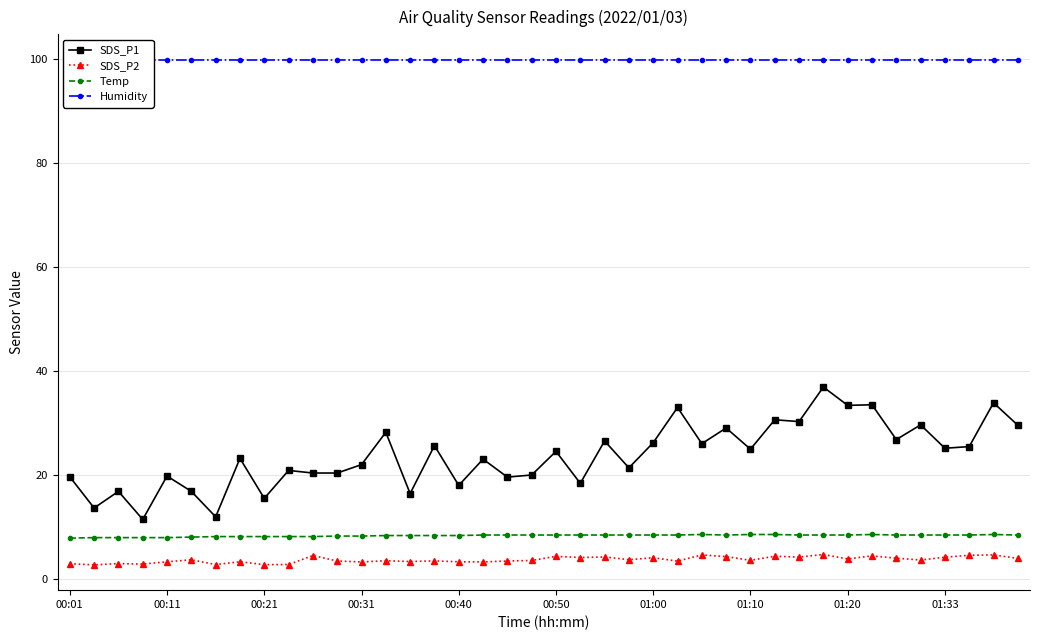

The value of SDS_P2 at 00:31 is 3.2. True or false?

True